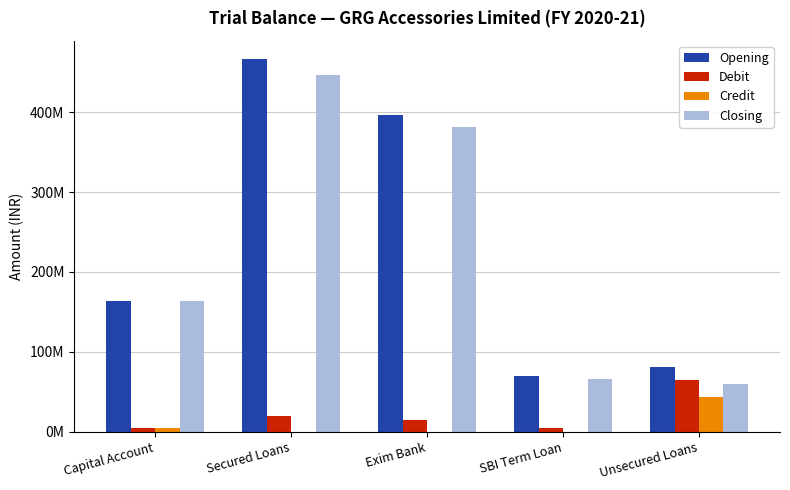

What are all the series names shown in the legend?

Opening, Debit, Credit, Closing